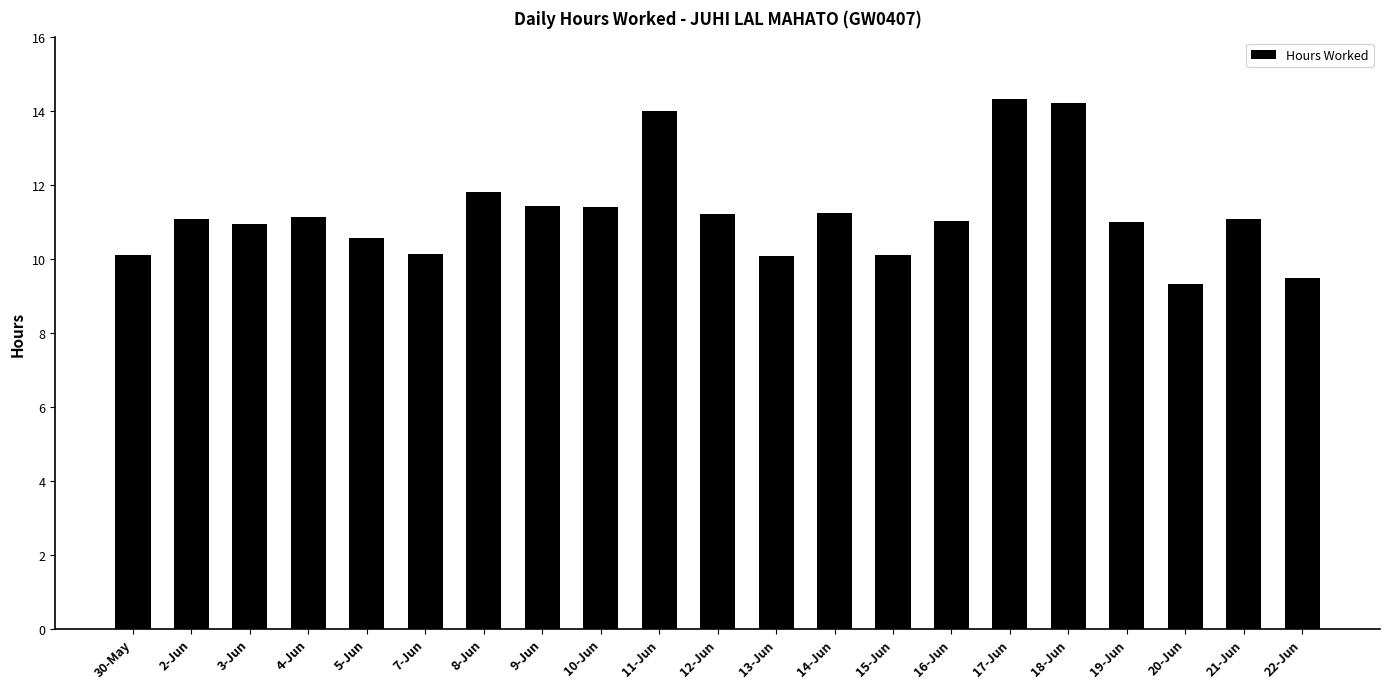

Is it true that the value at 10-Jun is 11.4?

True